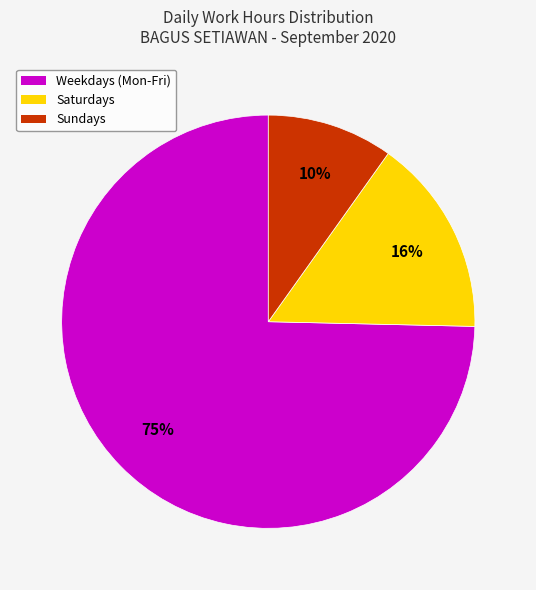

Is there a majority slice in this chart?

Yes